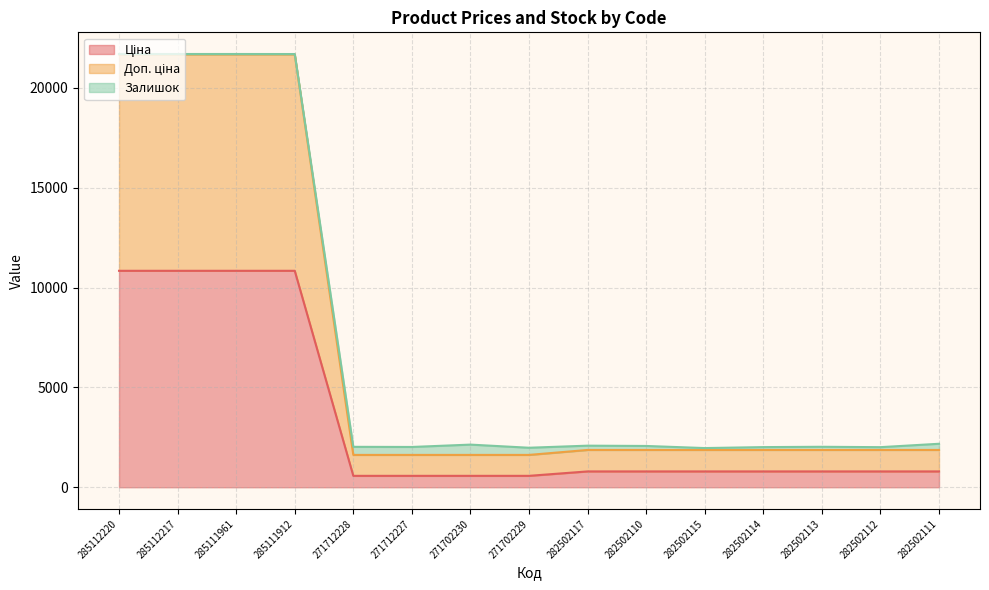

Does the chart have visible grid lines?

Yes